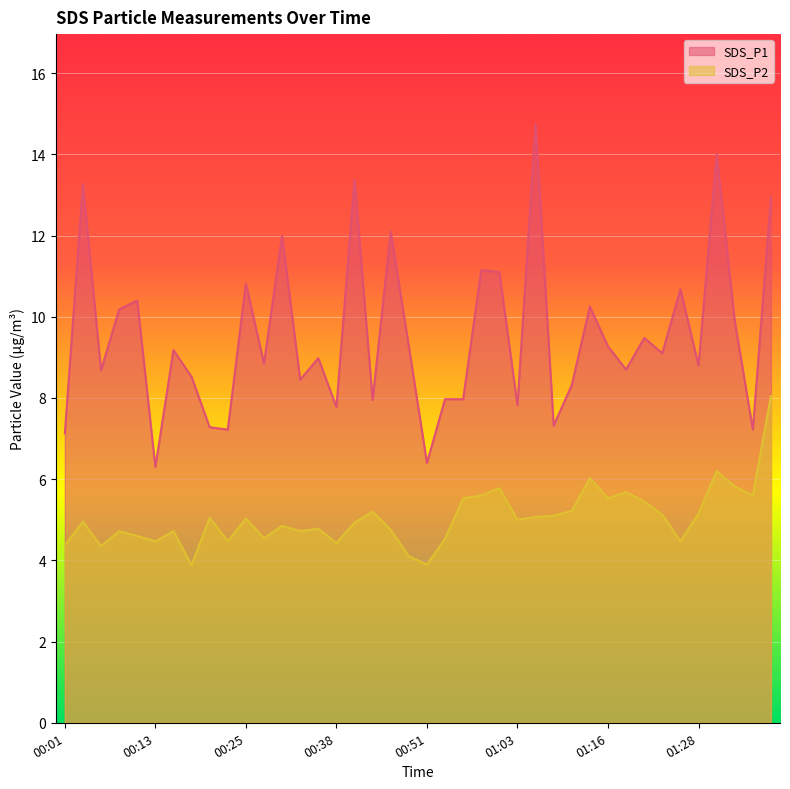

The SDS_P1 series shows 16.2 at 01:21. True or false?

False